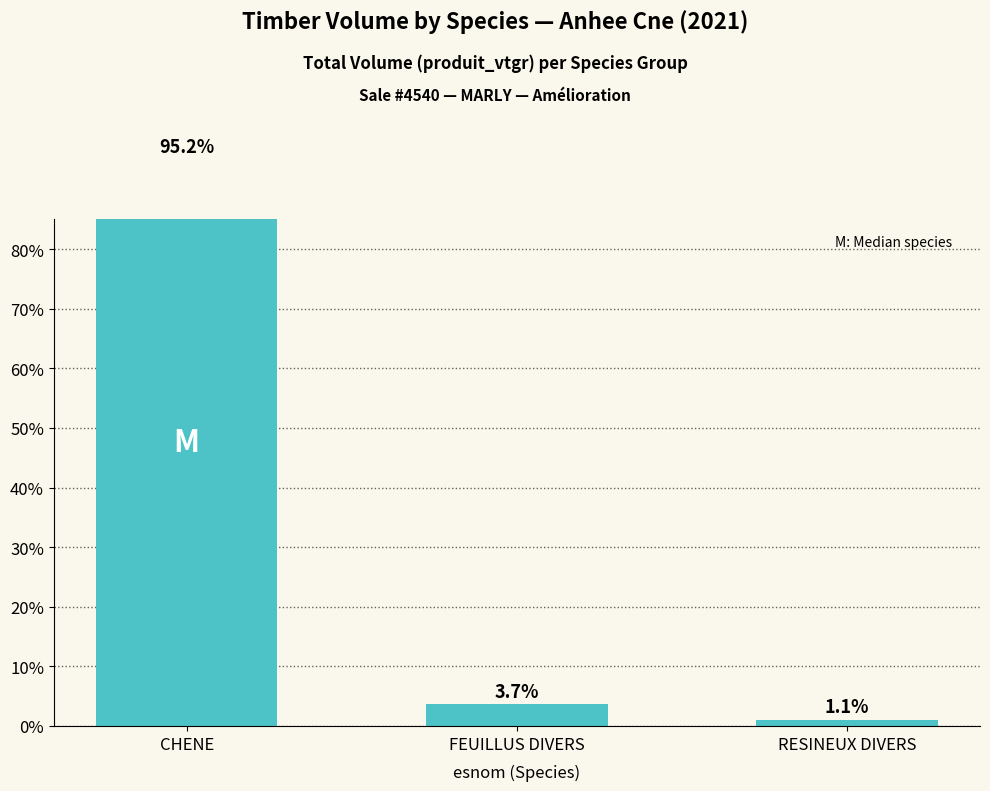

What is the change in value from CHENE to RESINEUX DIVERS?

-94.1